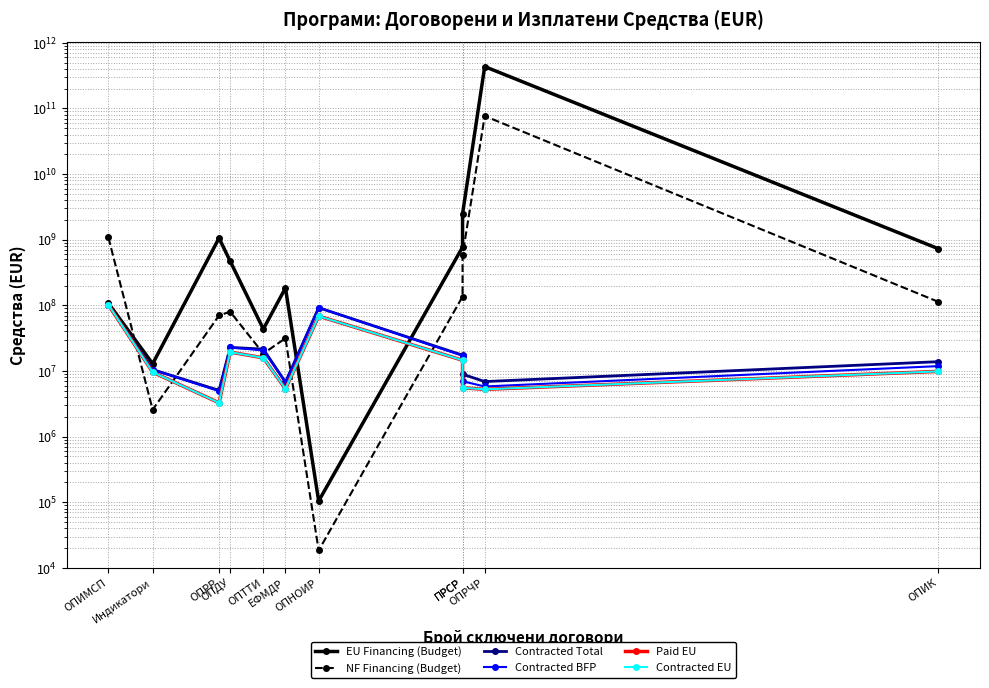

At which category does NF Financing (Budget) reach its first local peak?

ОПДУ